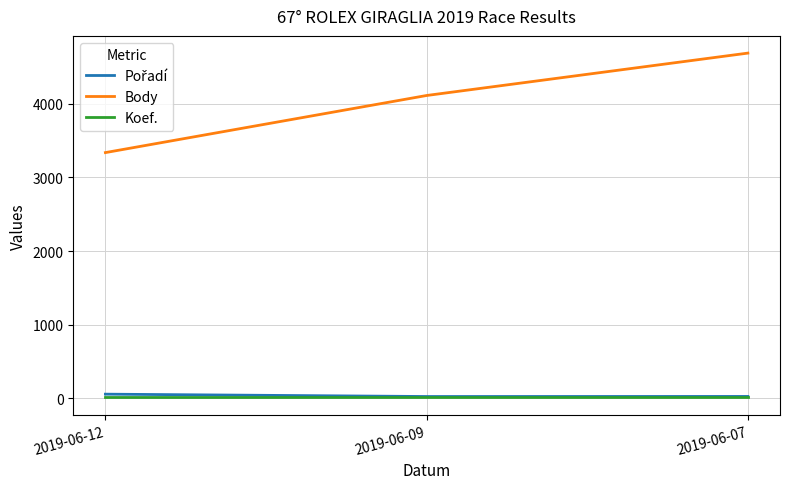

Which series has the largest range (max minus min)?

Body